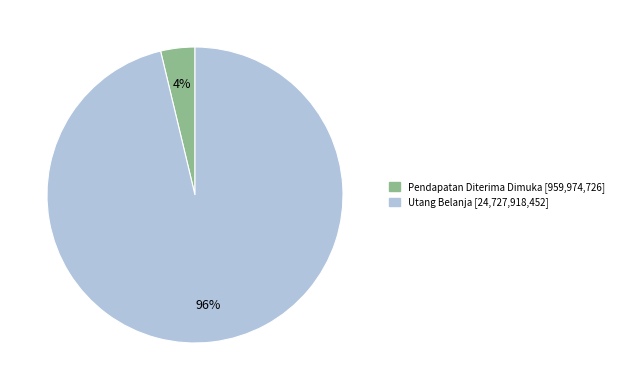

To the nearest percent, what percentage of the pie is Utang Belanja?

96%